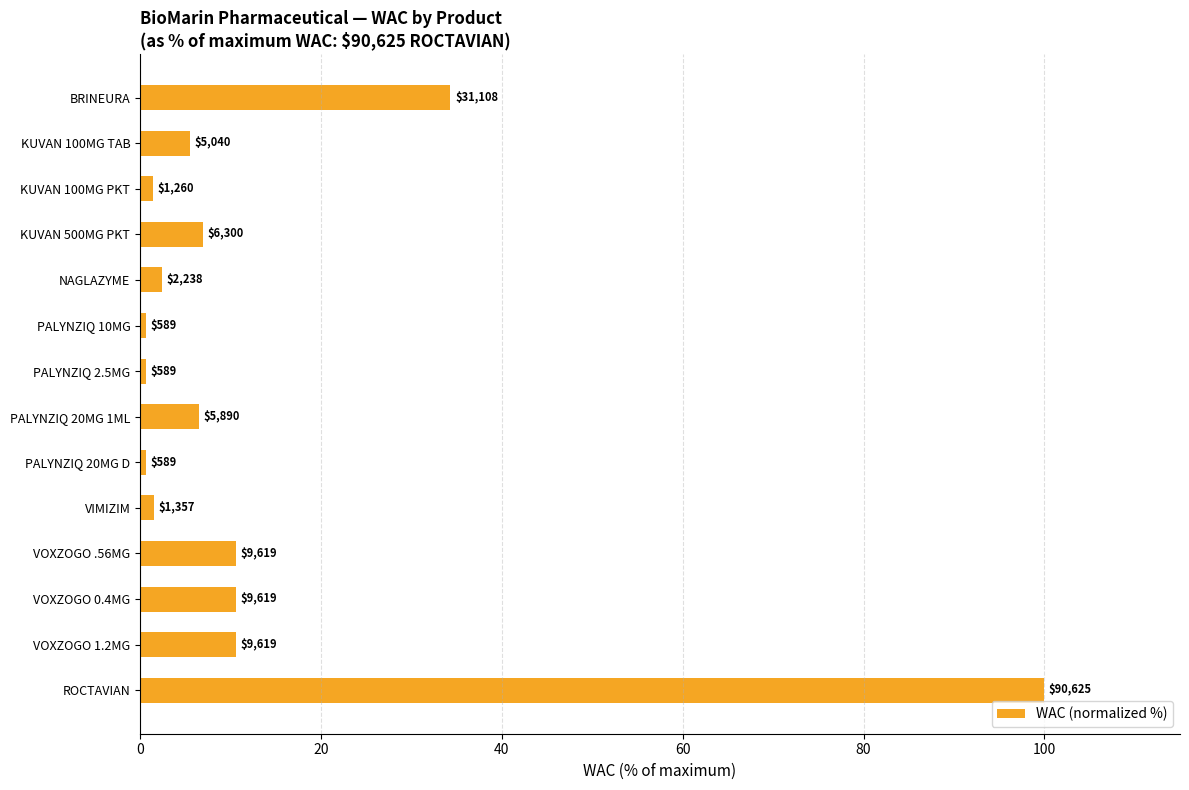

Does the chart contain any negative values?

No